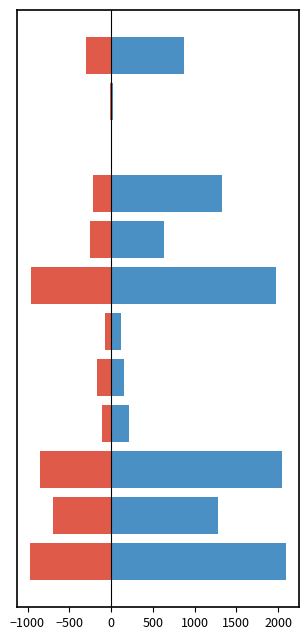

What is the difference between the maximum and minimum values in the rep series?

975